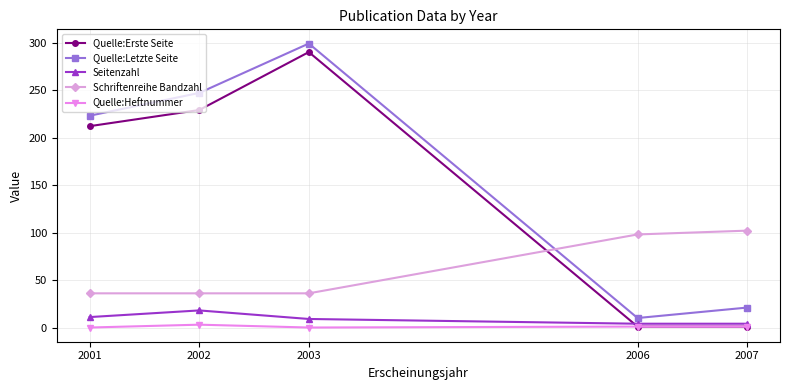

How many distinct data groups are displayed?

5